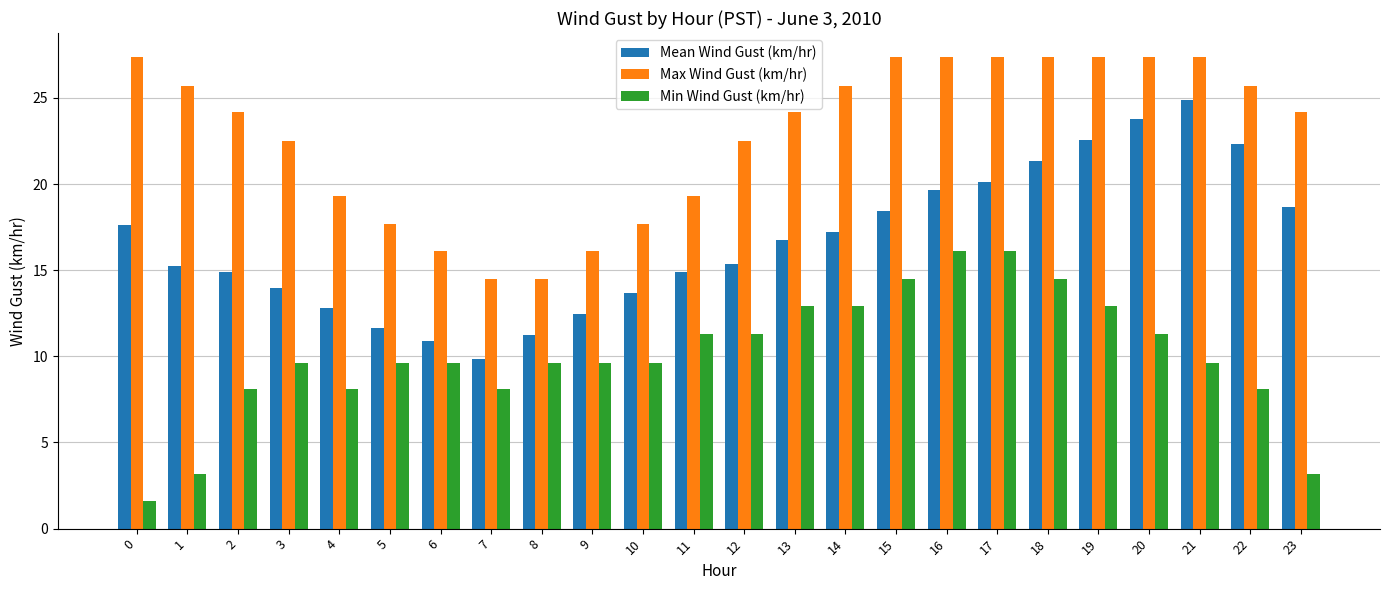

Rank the series at 0 from lowest to highest value.

Min Wind Gust (km/hr), Mean Wind Gust (km/hr), Max Wind Gust (km/hr)